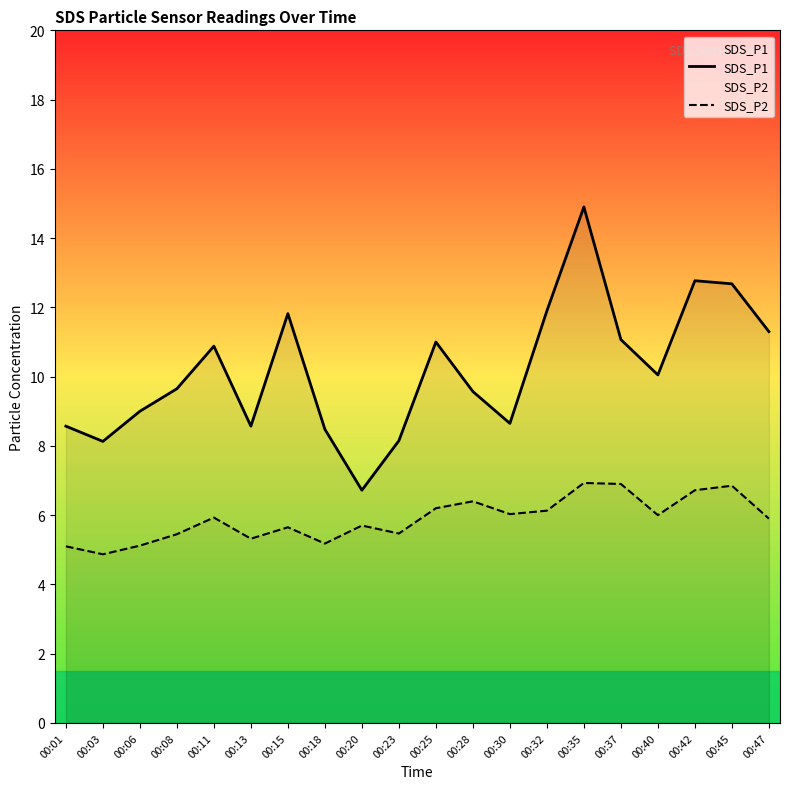

In SDS_P1, how many points are higher than both neighbors (excluding endpoints)?

5